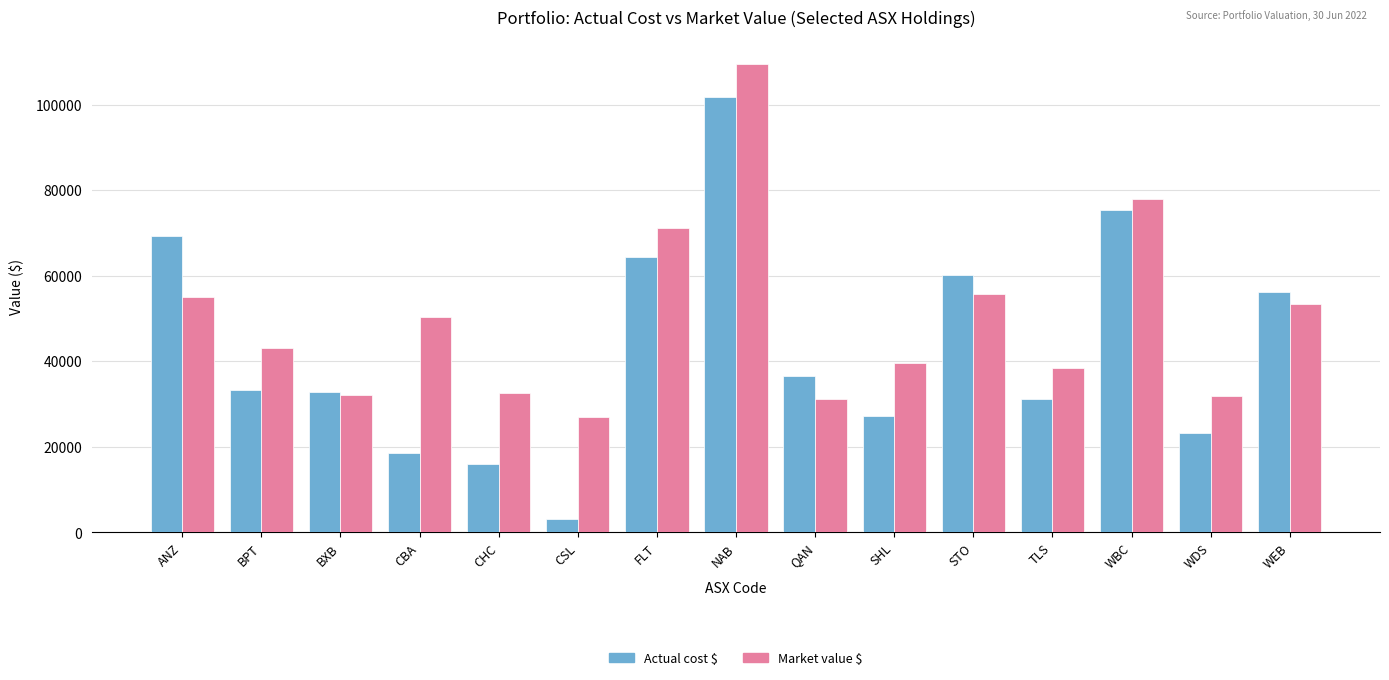

At how many categories does at least one series exceed 52224?

6